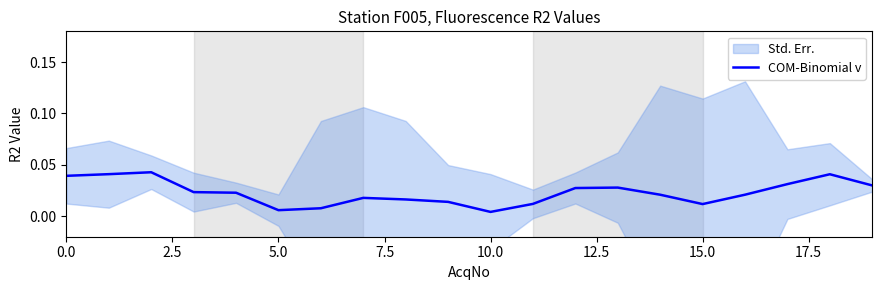

The chart shows a value of 0.1 at 5.0. True or false?

False